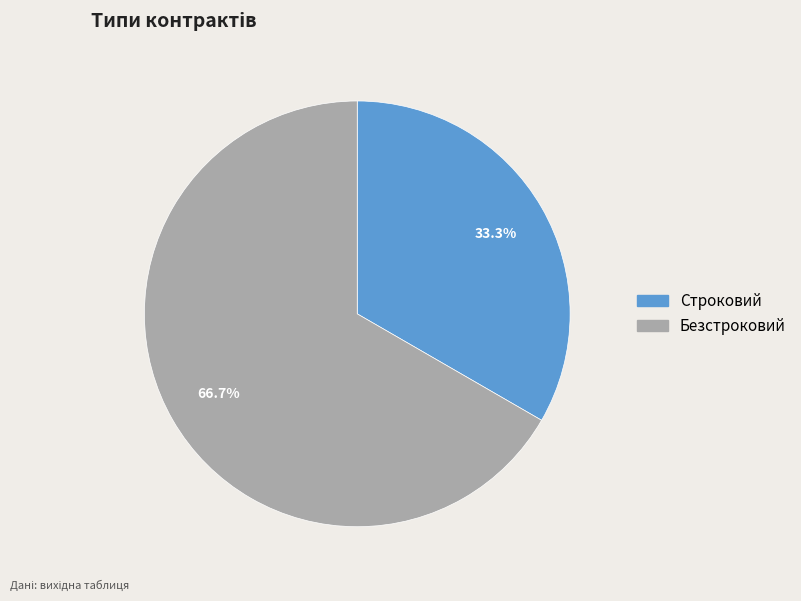

Count the number of slices in the pie.

2